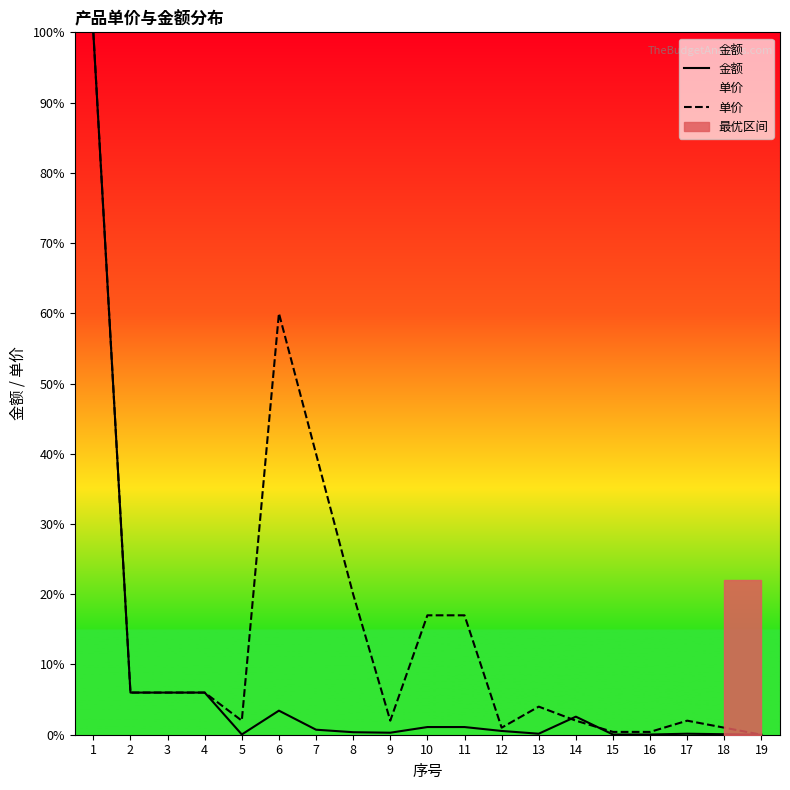

How many times do 单价 and 金额 cross each other?

2